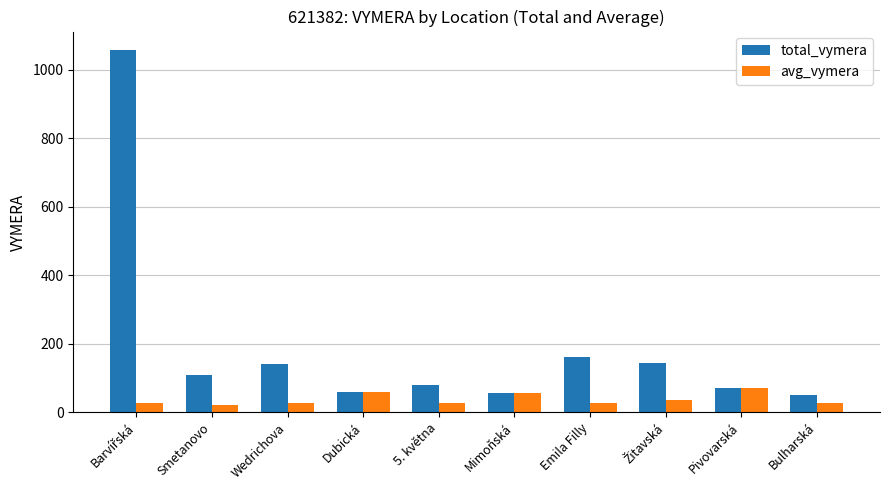

What is the total value across all series at Mimoňská?

111.9